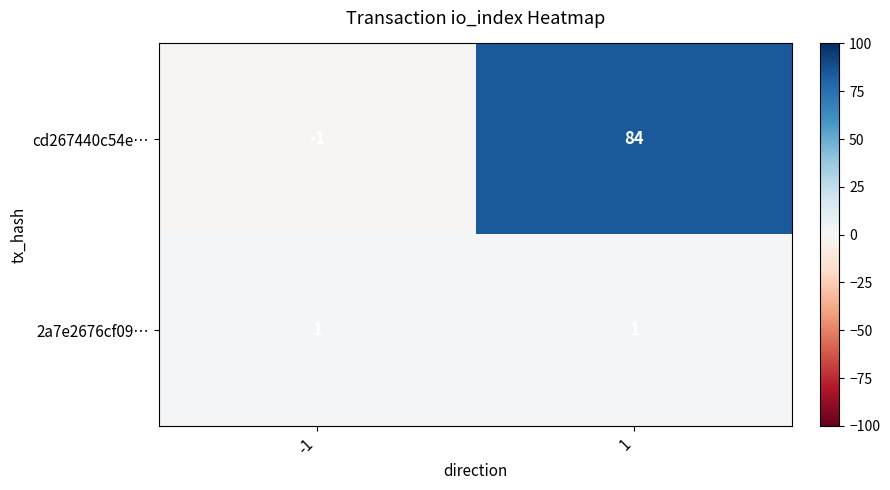

Which category has the lowest value across all series?

-1